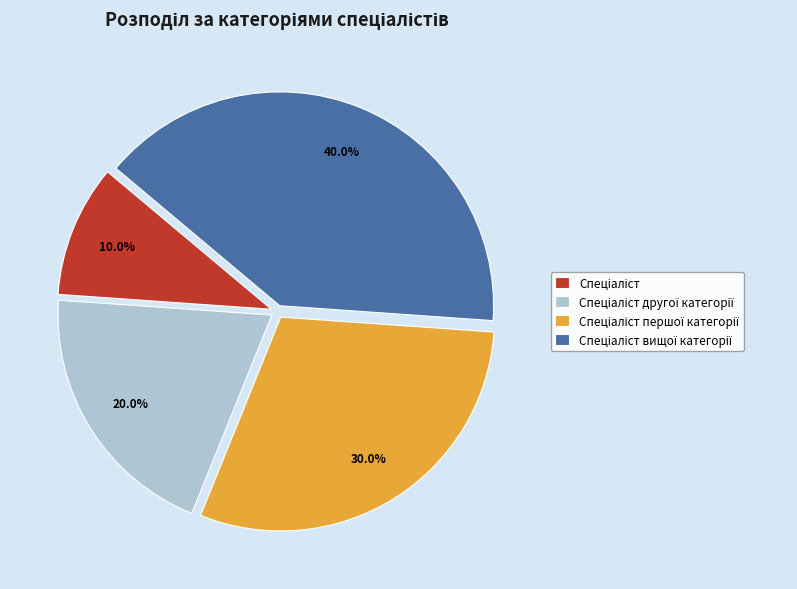

Does any single category account for the majority?

No